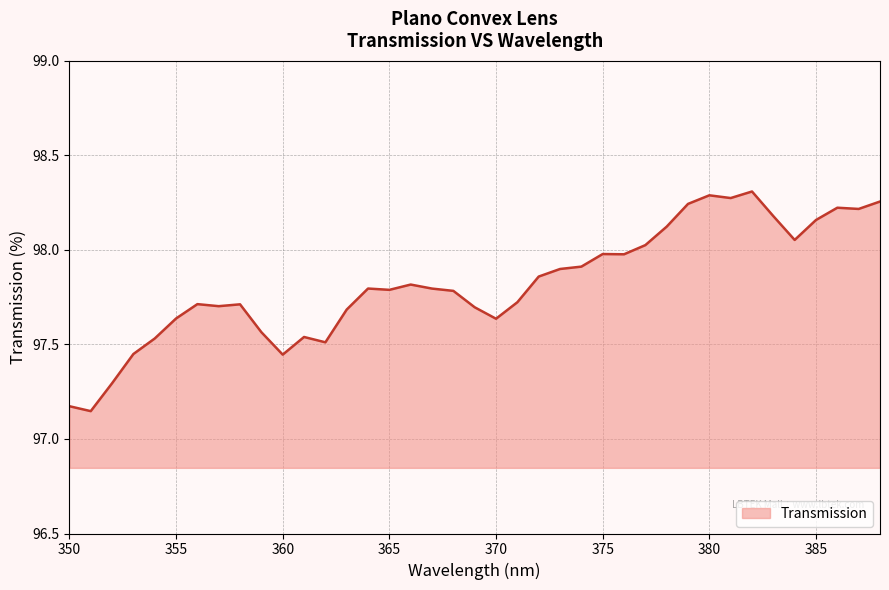

What is the difference between the maximum and minimum values?

1.2